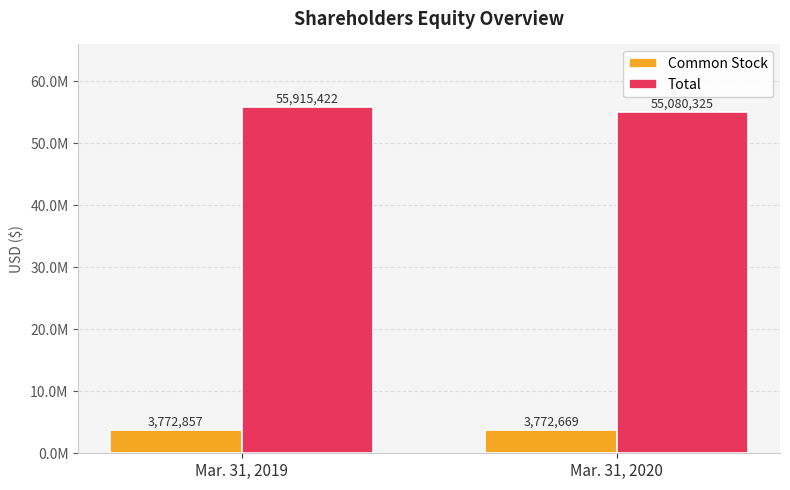

True or false: Total has a value of 71613886 at Mar. 31, 2020.

False